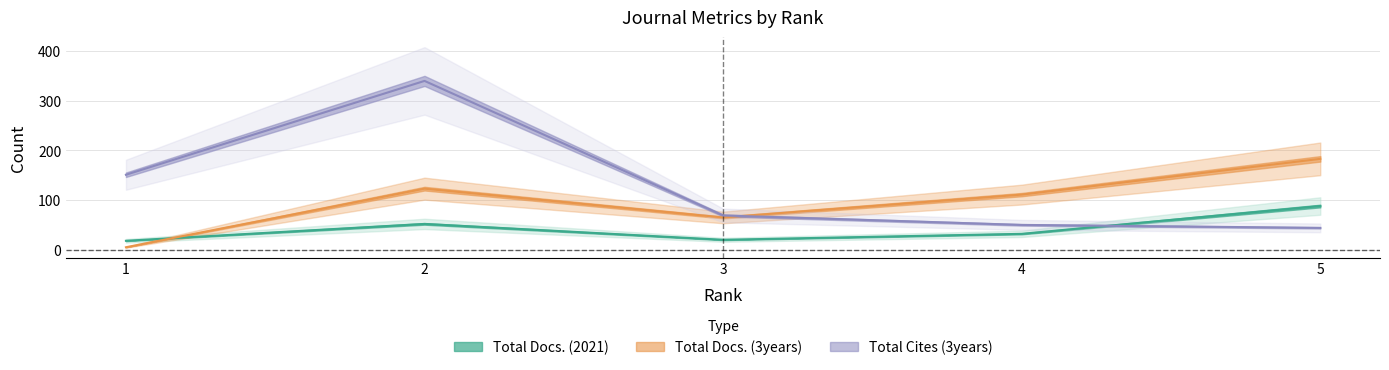

Where do Total Docs. (2021) and Total Docs. (3years) first cross each other?

1 and 2